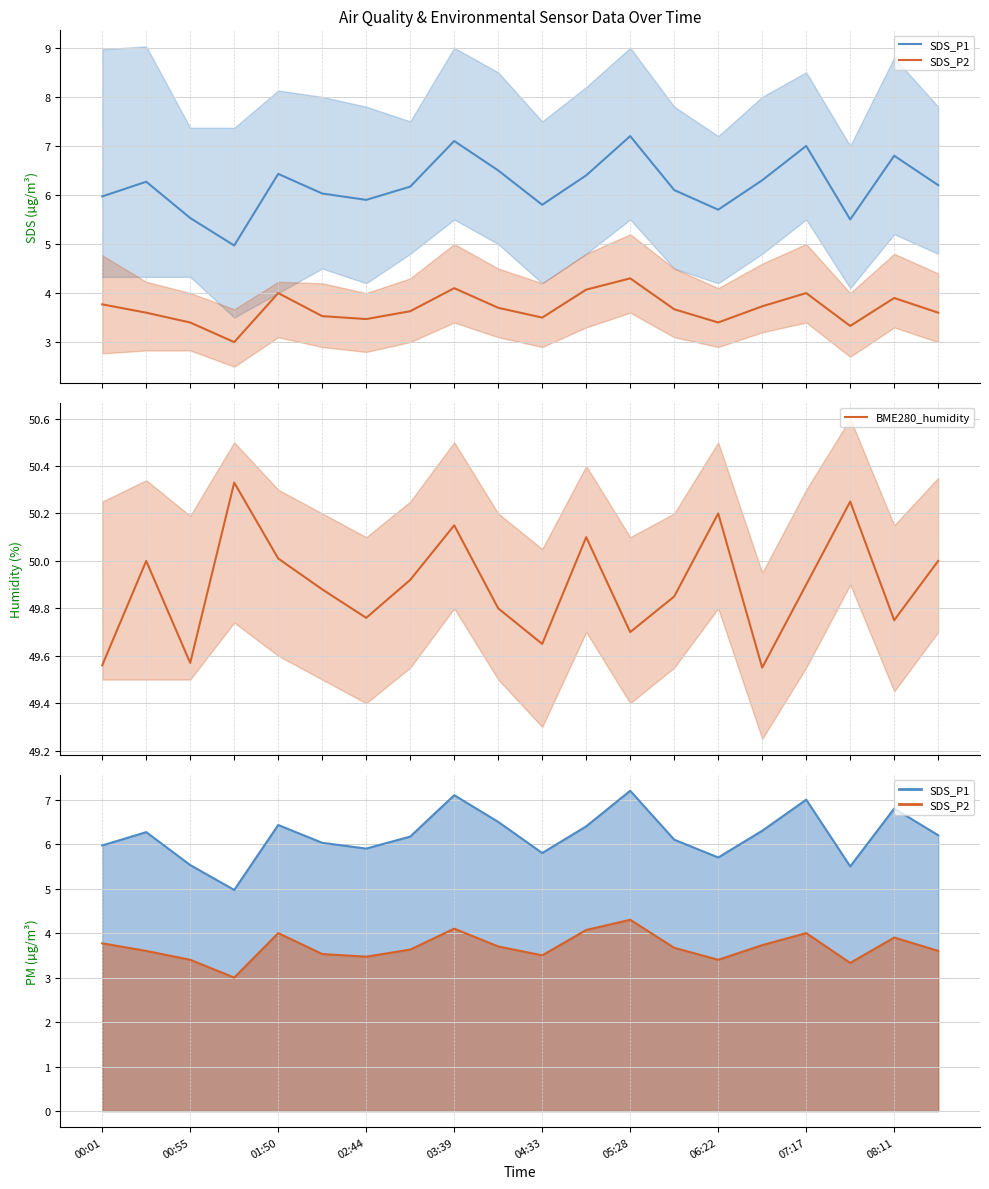

What is the total value across all series at 13?

59.6